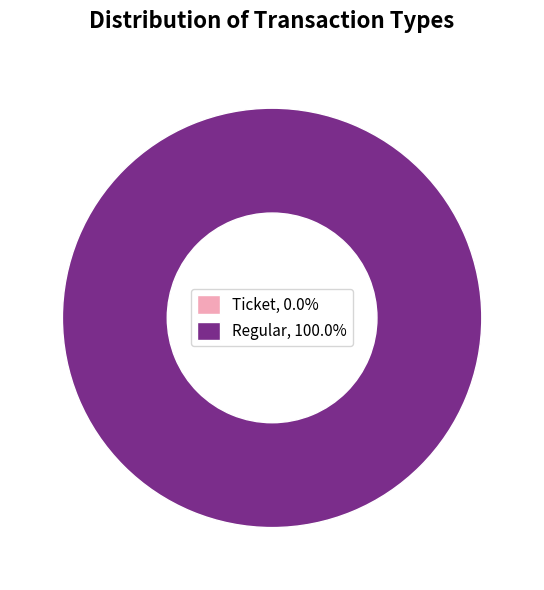

How many slices are in this pie chart?

2